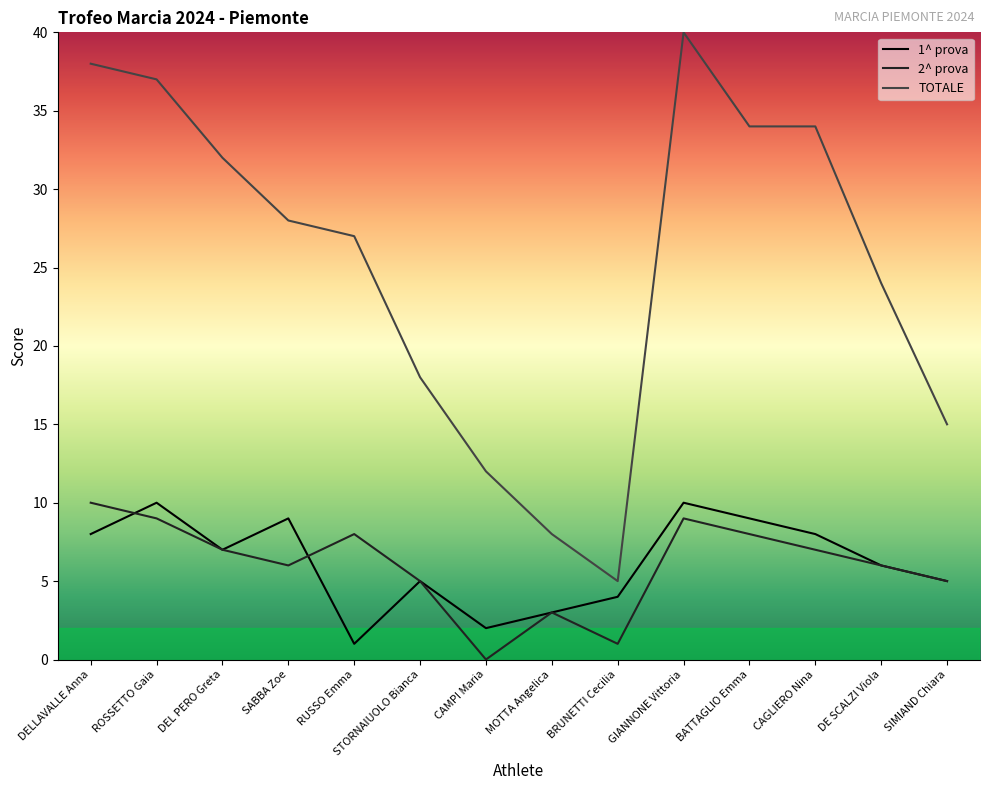

What is the sum of all 1^ prova values?

87